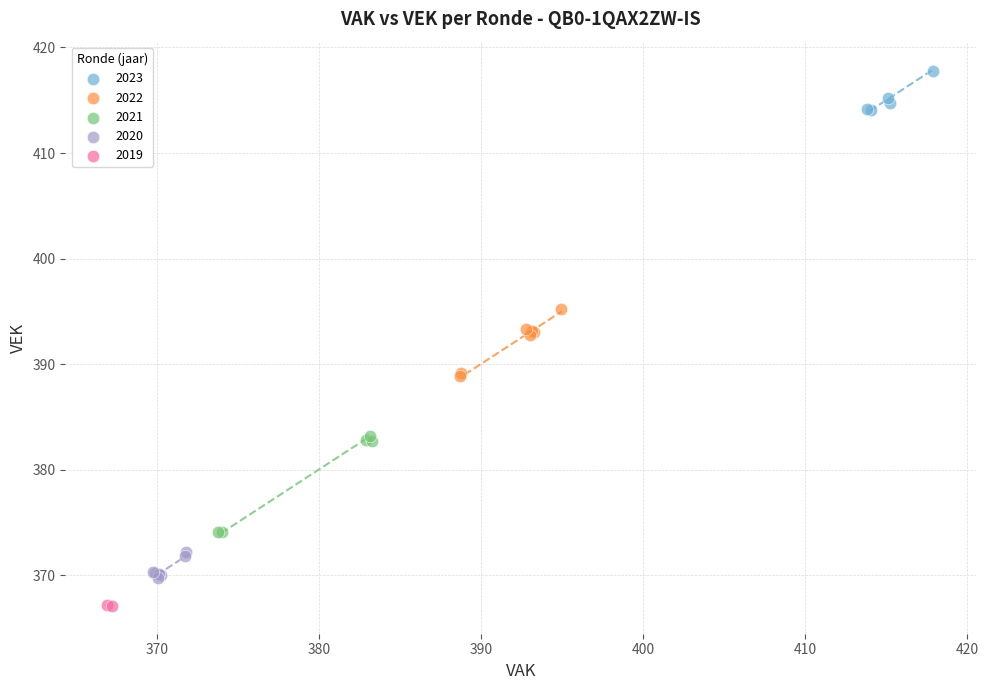

What are all the series names shown in the legend?

2023, 2022, 2021, 2020, 2019